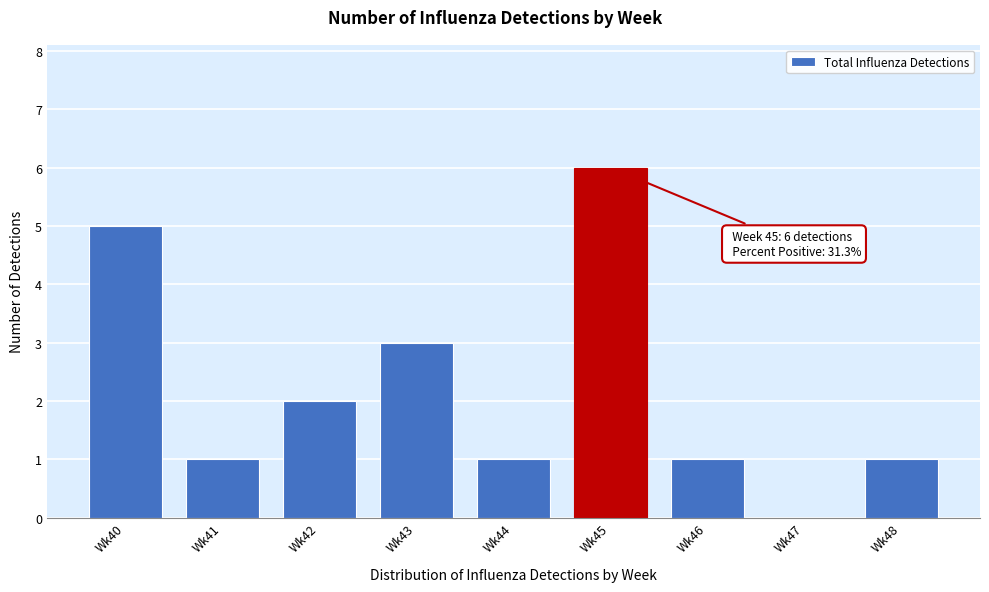

Reading left to right, transcribe all the data shown in this chart.

Wk40=5	Wk41=1	Wk42=2	Wk43=3	Wk44=1	Wk45=6	Wk46=1	Wk47=0	Wk48=1